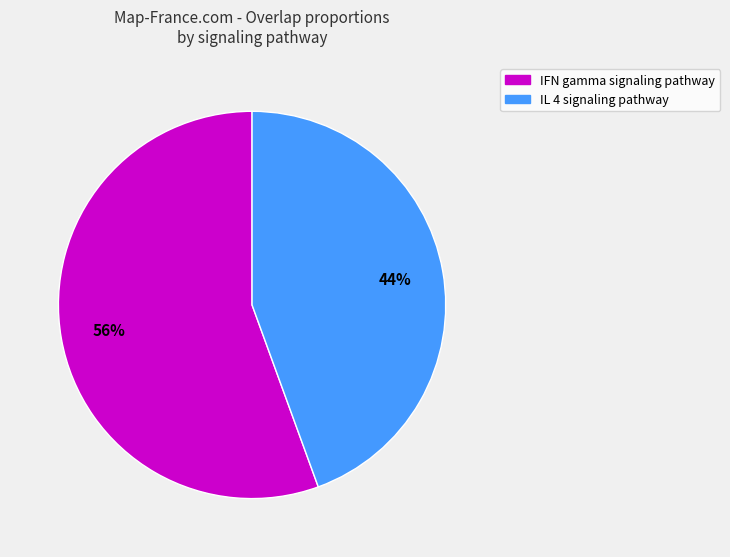

To the nearest percent, what portion does IL 4 signaling pathway represent?

44%